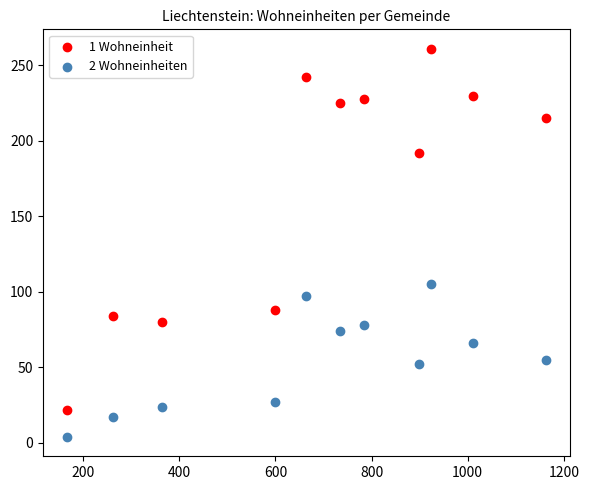

What is the X range (max minus min) for the scatter plot?

996